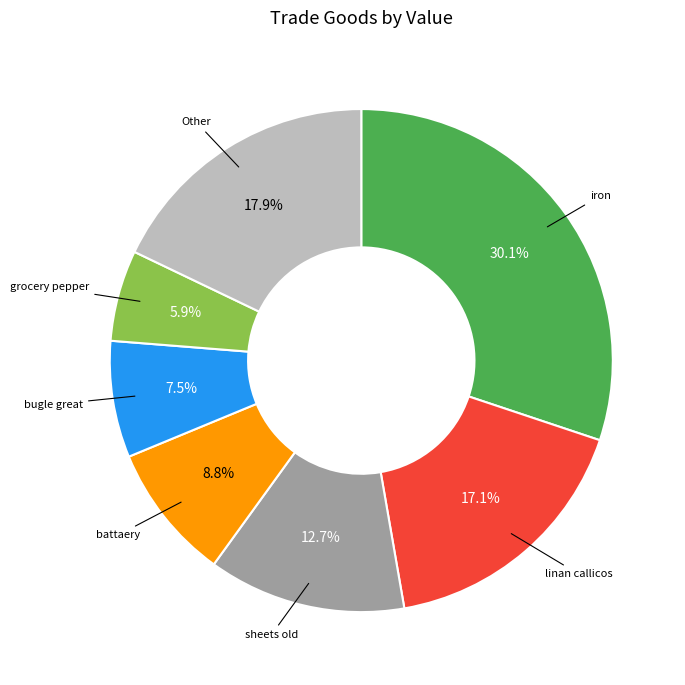

How many segments does this pie chart have?

7